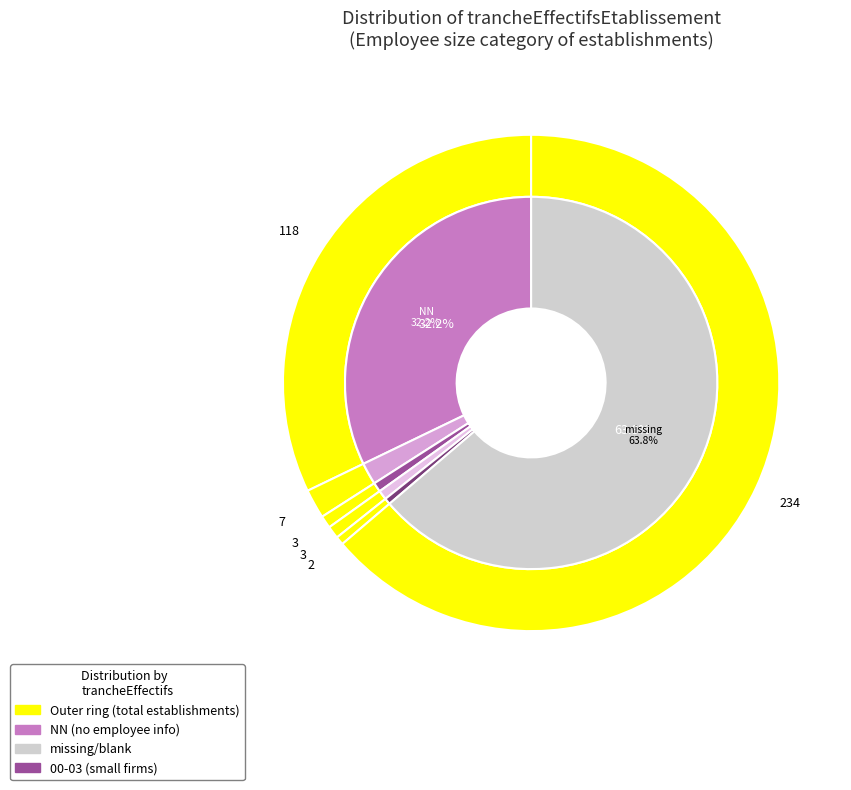

The 02 slice represents 21% of the pie. True or false?

False